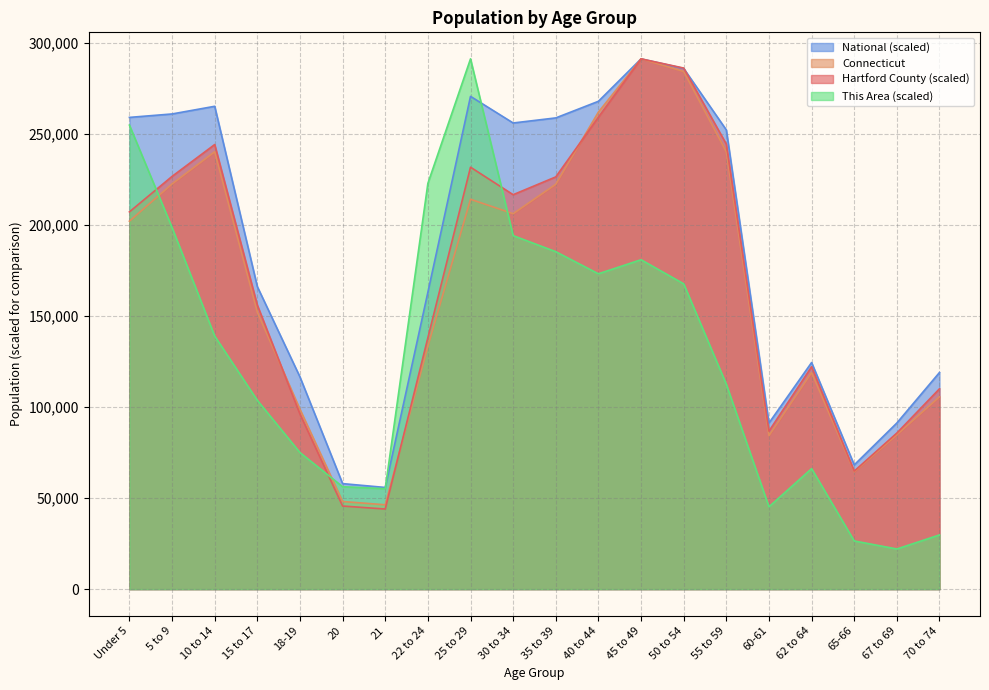

Between which two adjacent categories do This Area and National first intersect?

21 and 22 to 24